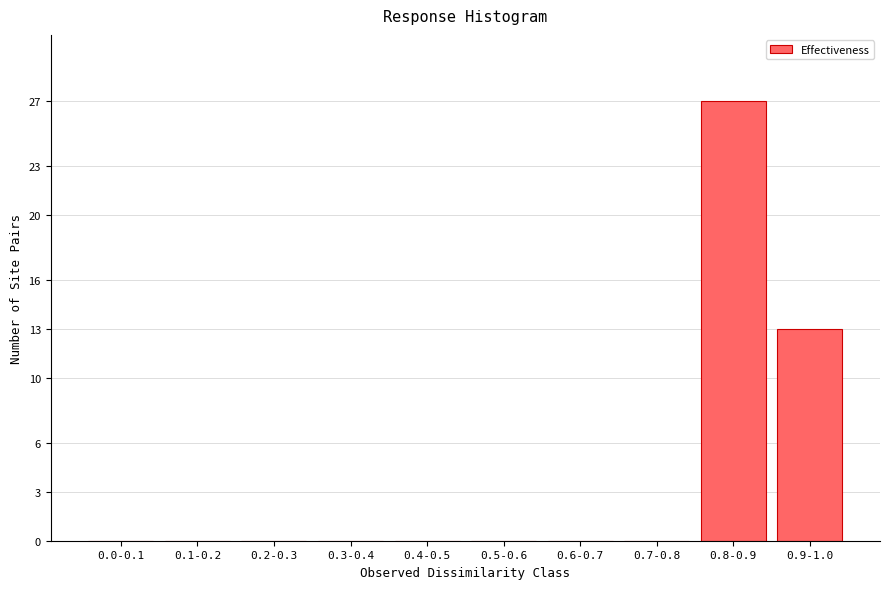

Reading right to left, list all the values displayed in this chart.

0.9-1.0=13	0.8-0.9=27	0.7-0.8=0	0.6-0.7=0	0.5-0.6=0	0.4-0.5=0	0.3-0.4=0	0.2-0.3=0	0.1-0.2=0	0.0-0.1=0